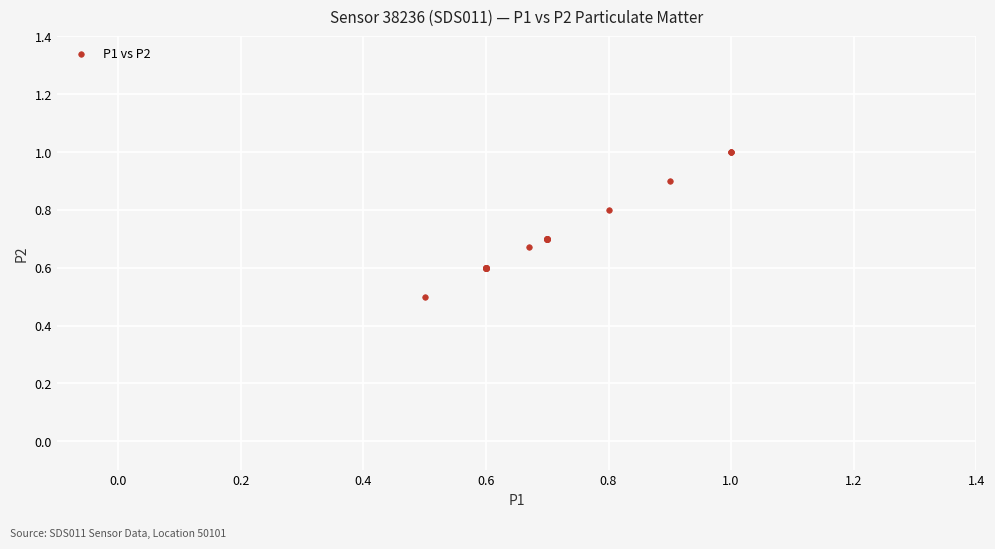

What Y value in the scatter plot is closest to 0?

0.5